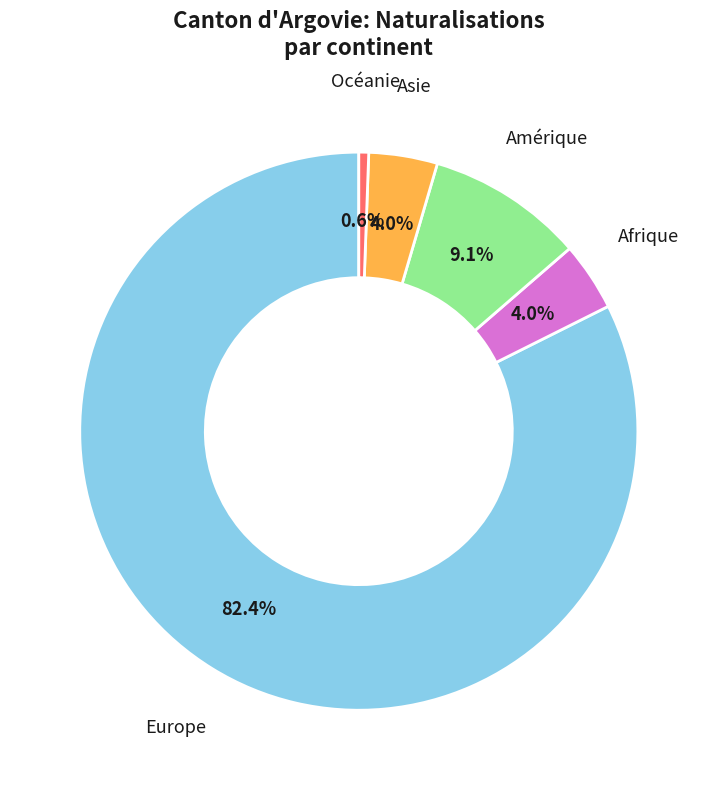

How many slices are in this pie chart?

5